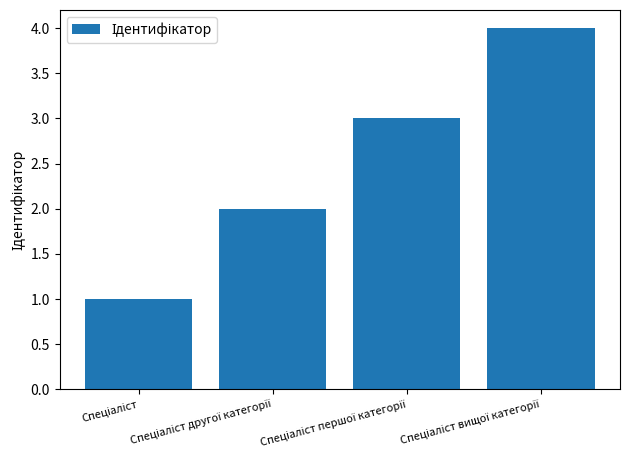

What is the minimum value shown in the chart?

1